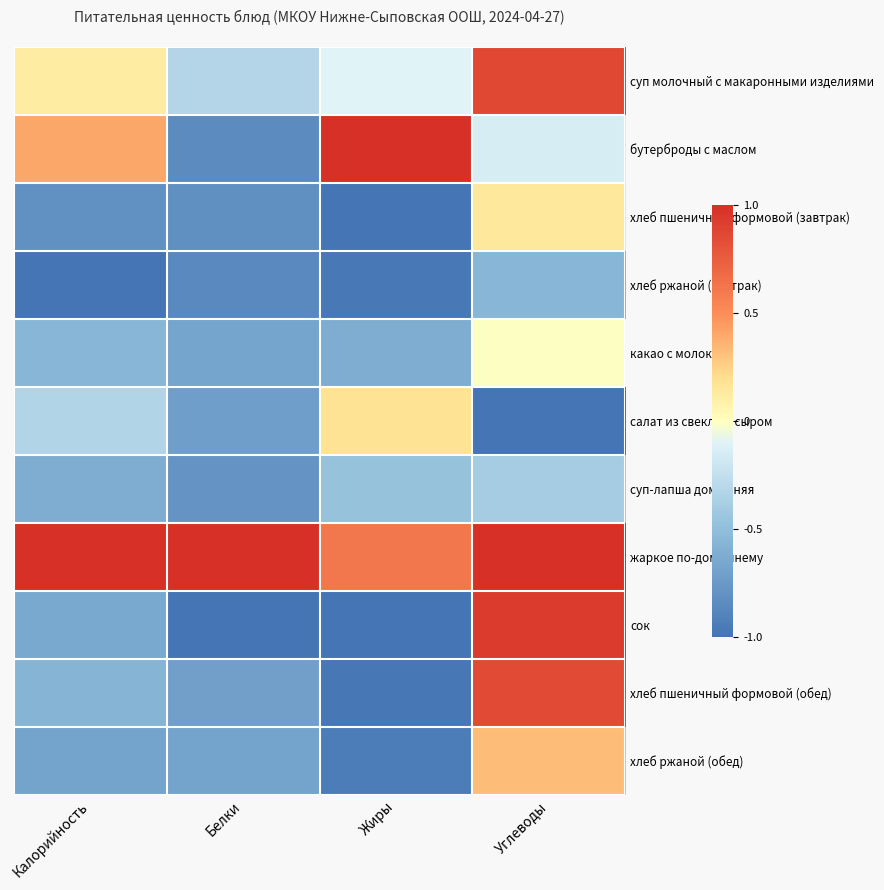

Between Жиры and Углеводы, which series saw the biggest shift?

сок